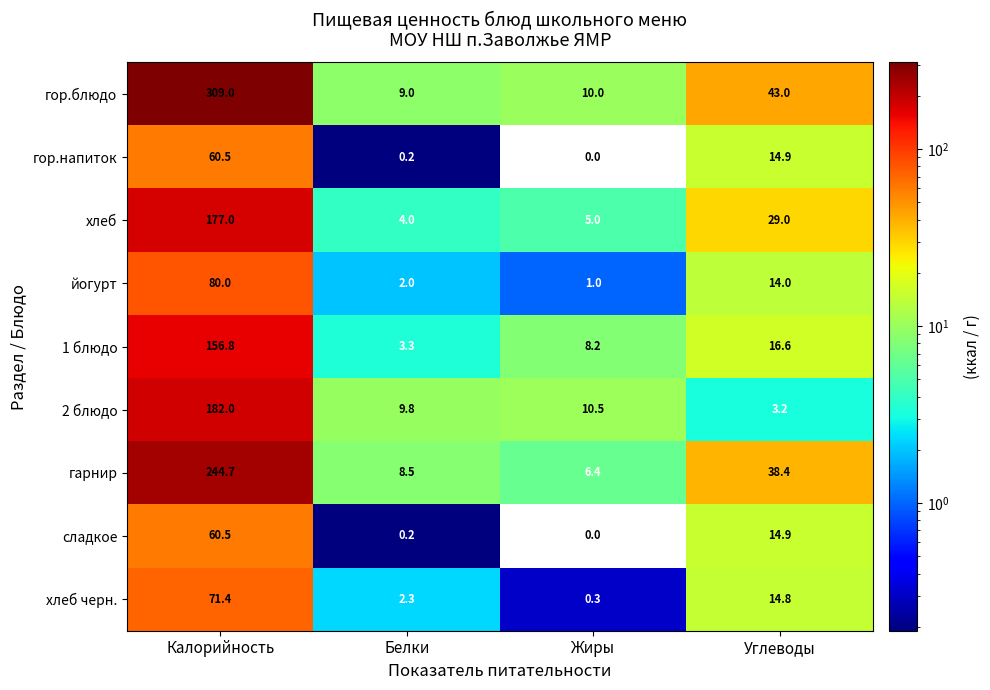

Where is гарнир nearest to the value 125?

Углеводы